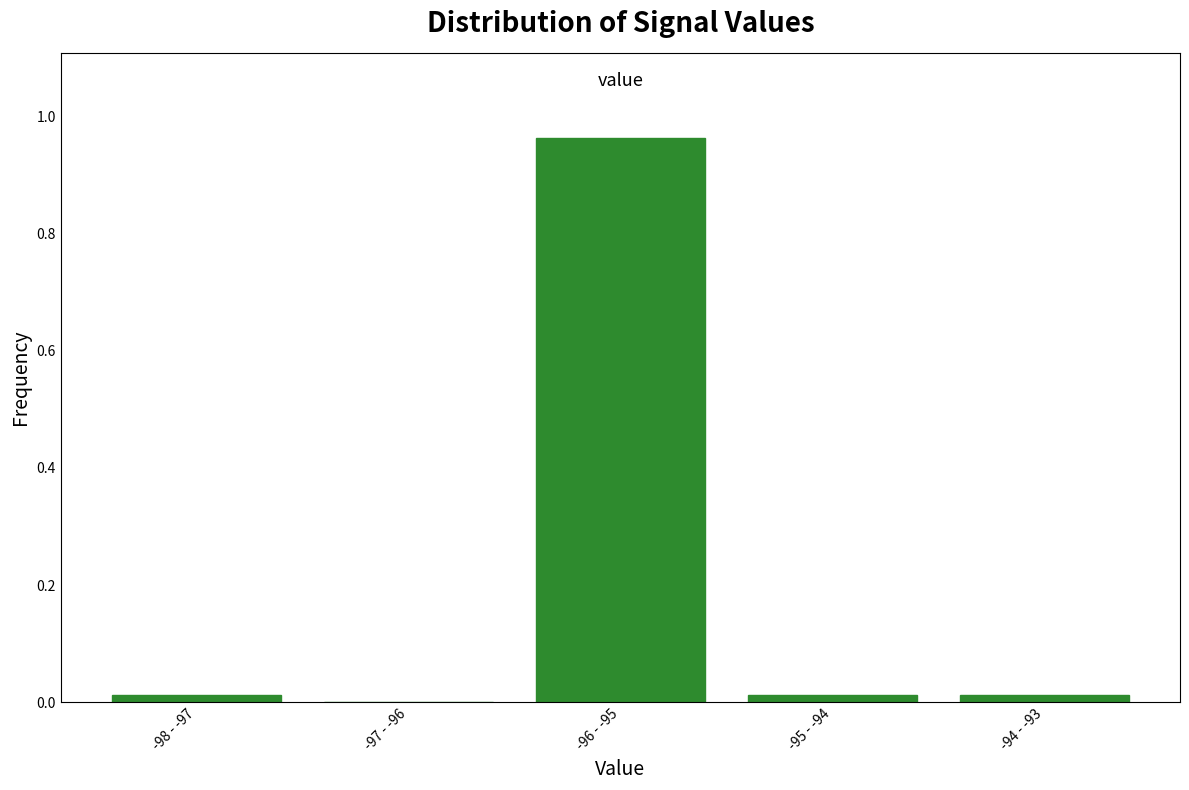

Which label corresponds to the largest value in the chart?

-96 - -95